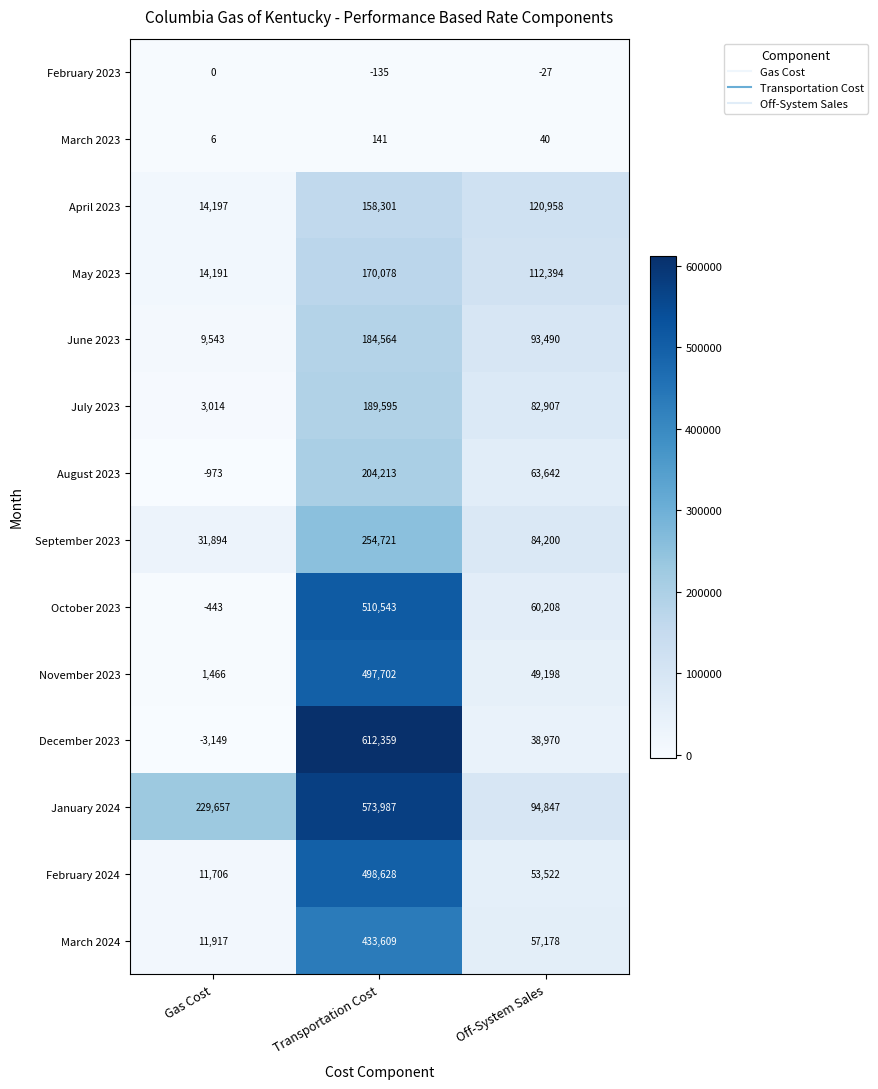

True or false: July 2023 has a value of 105516 at Transportation Cost.

False